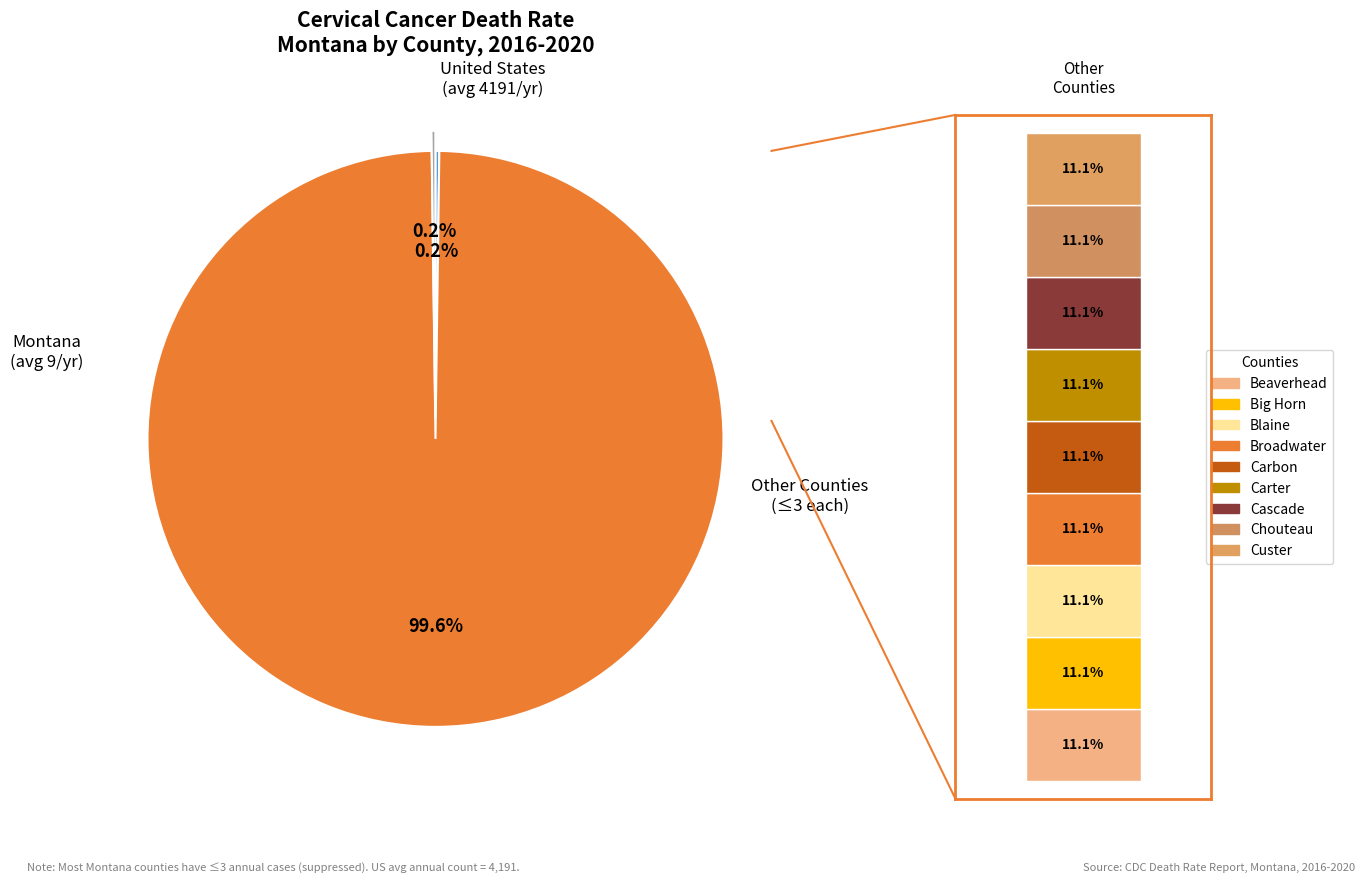

Combined, do Big Horn County and Blaine County account for over 50%?

No